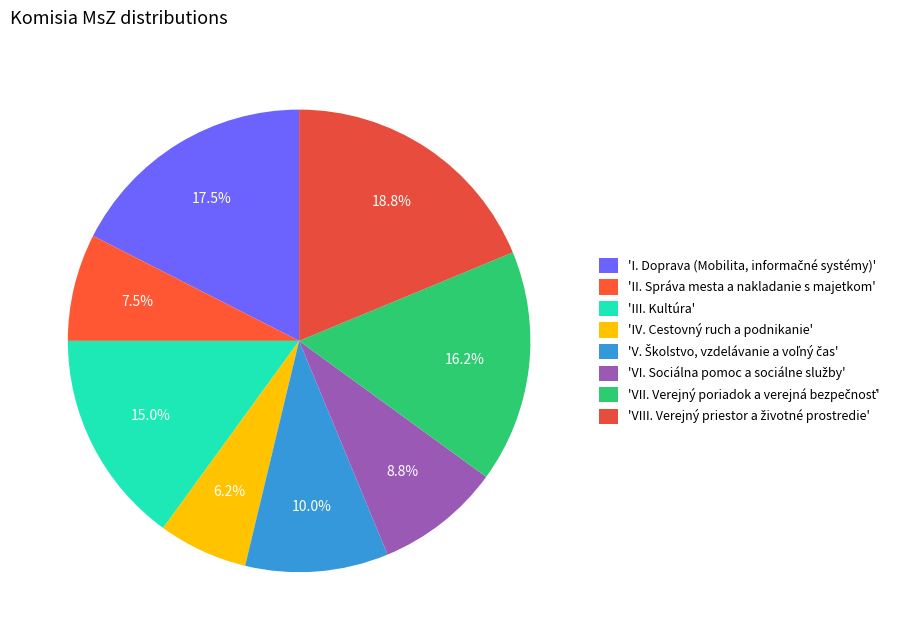

Rank the categories by value from highest to lowest.

VIII. Verejný priestor a životné prostredie, I. Doprava (Mobilita, informačné systémy), VII. Verejný poriadok a verejná bezpečnosť, III. Kultúra, V. Školstvo, vzdelávanie a voľný čas, VI. Sociálna pomoc a sociálne služby, II. Správa mesta a nakladanie s majetkom, IV. Cestovný ruch a podnikanie